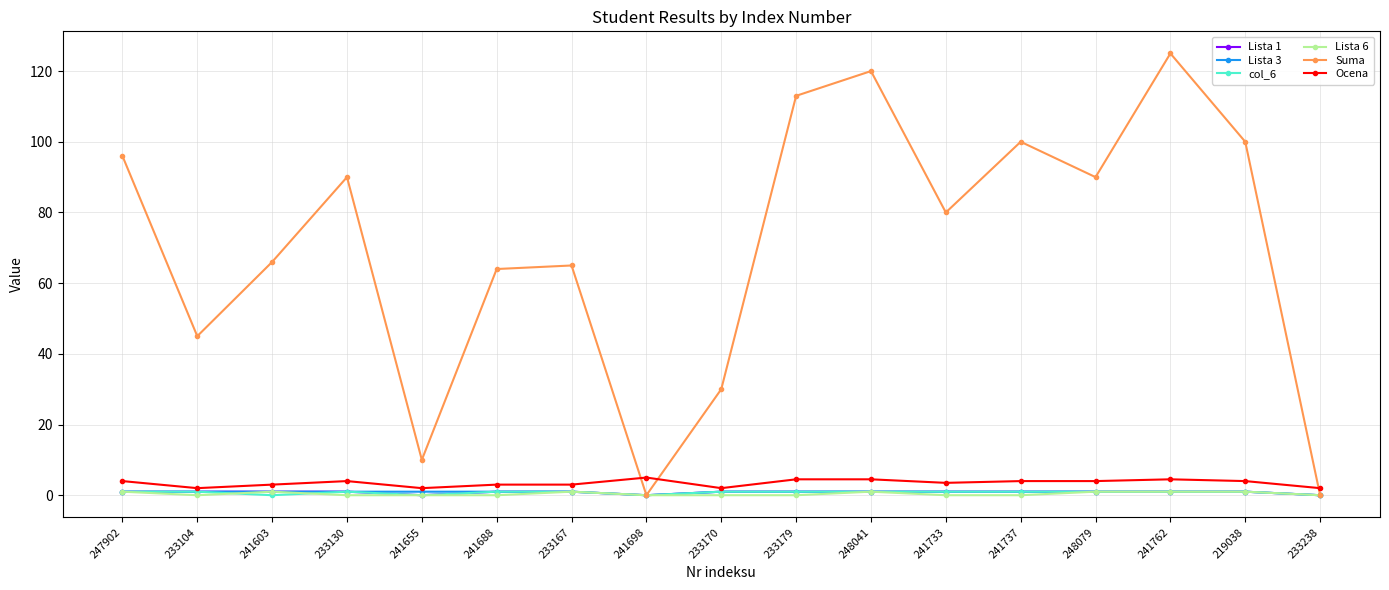

Count the col_6 values in the range 1 to 2.

13